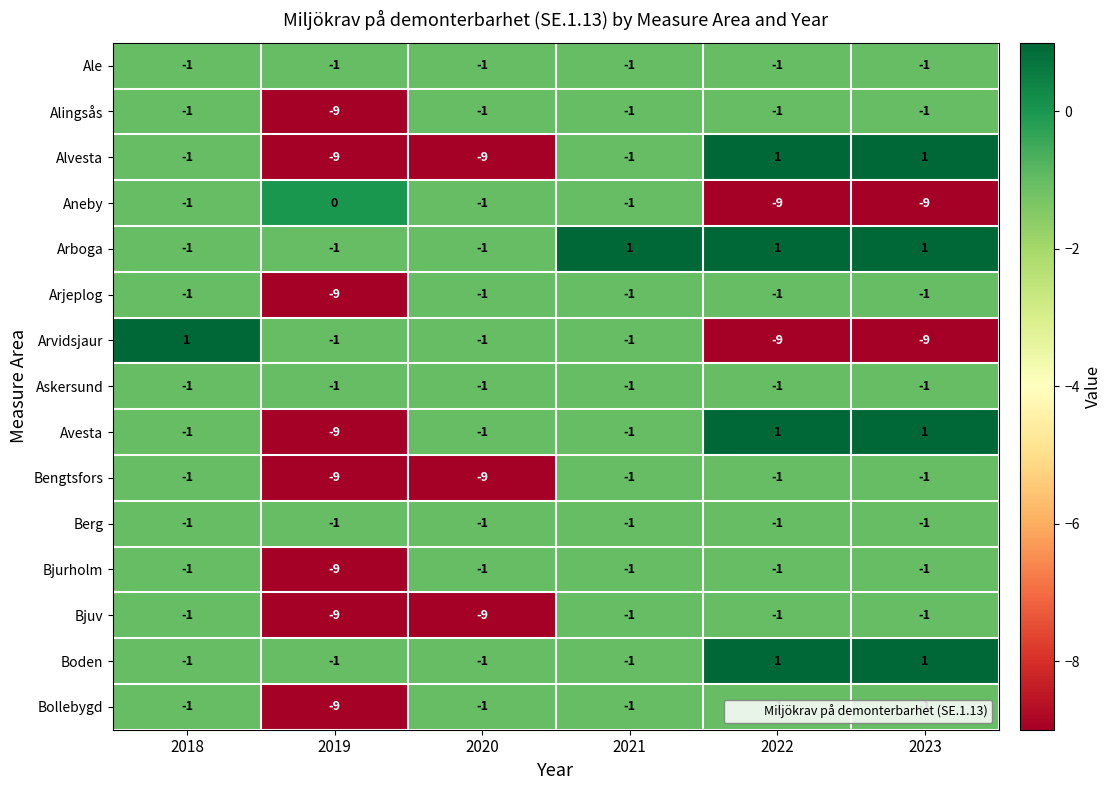

What is the spread (max minus min) of values at 2023?

10